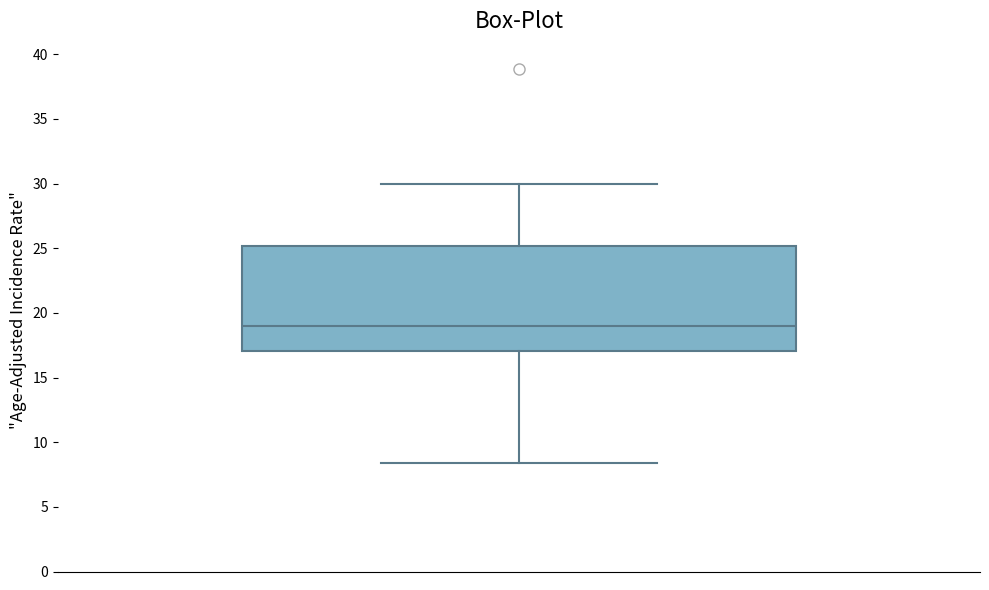

Transcribe this box plot: give where the median line is, the range the box spans, and where the two whiskers end, as read against the y-axis. The values are not printed on the chart, so give them approximately, as read against the axis.

median 19.0, box 17.0 to 25.0, whiskers 8.5 to 30.0